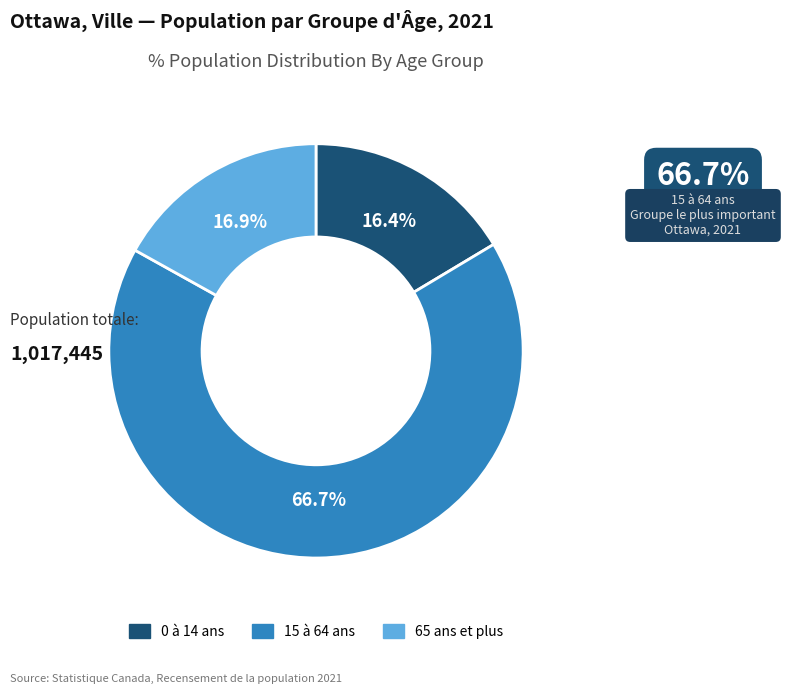

Is the sum of 15 à 64 ans and 65 ans et plus greater than half?

Yes